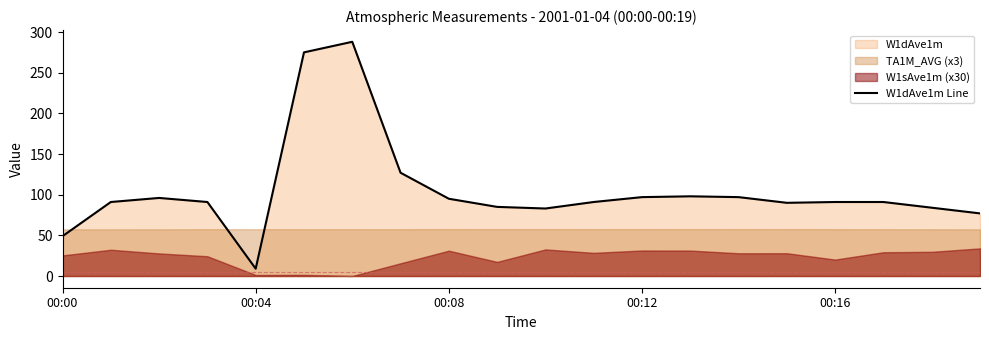

True or false: there are more than 2 points higher than both neighbors.

True